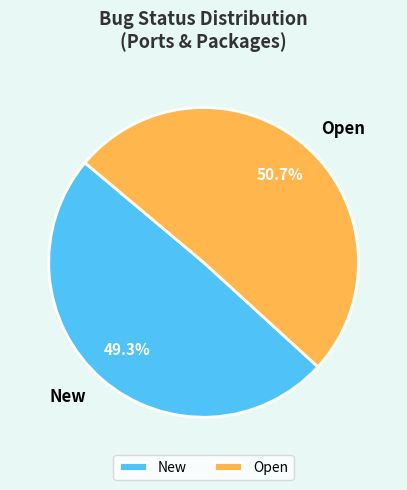

What percentage is NOT represented by Open?

49.3%